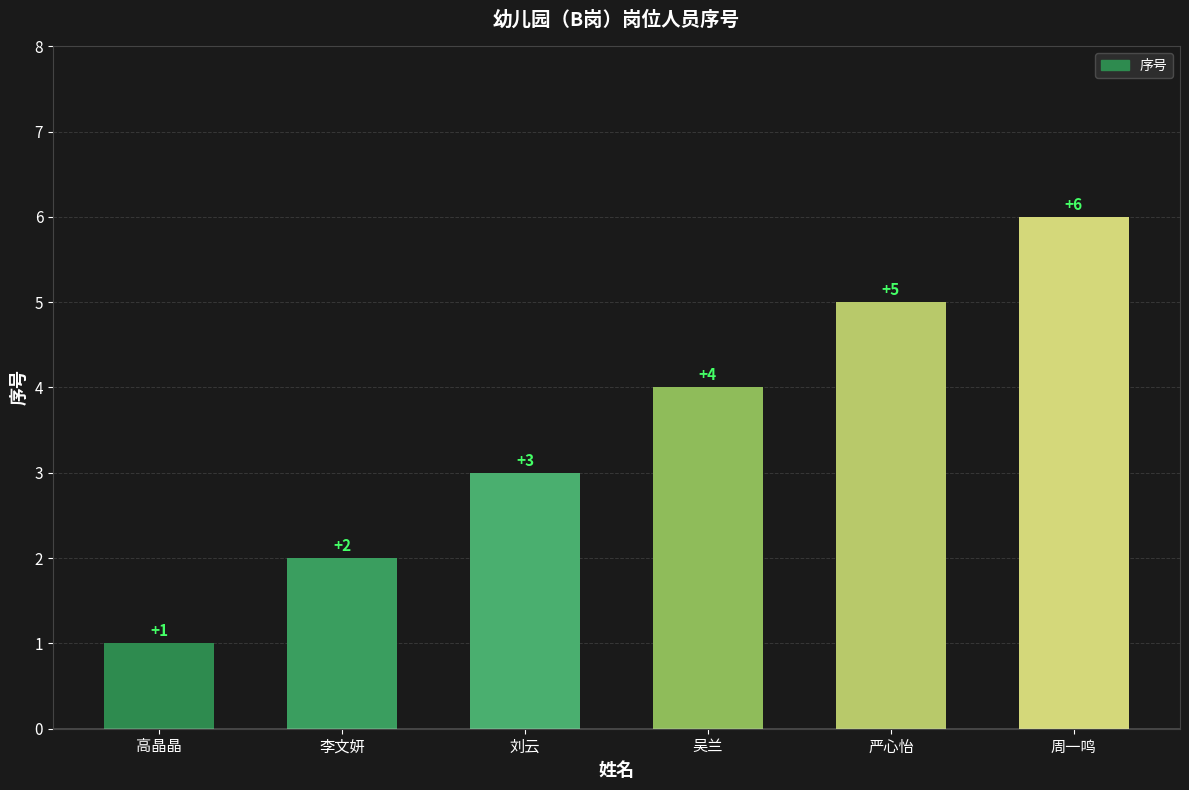

How many values are between 2 and 5?

4